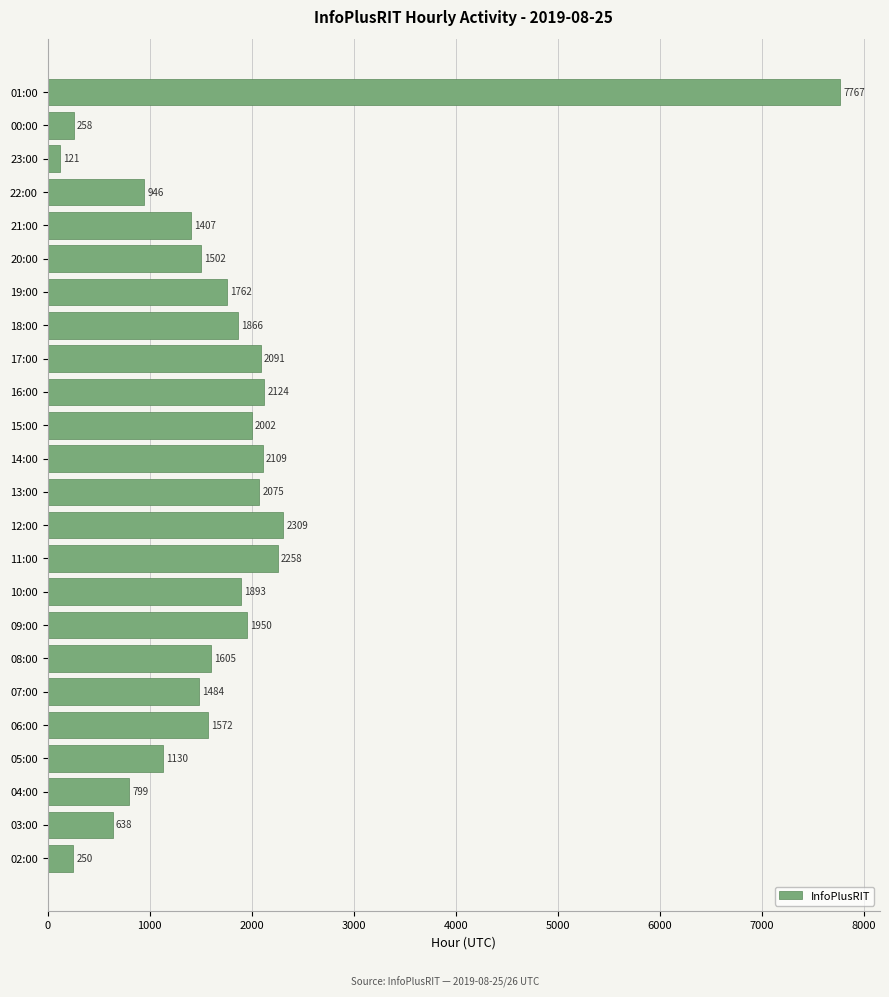

True or false: the data shows 2091 at 17:00.

True